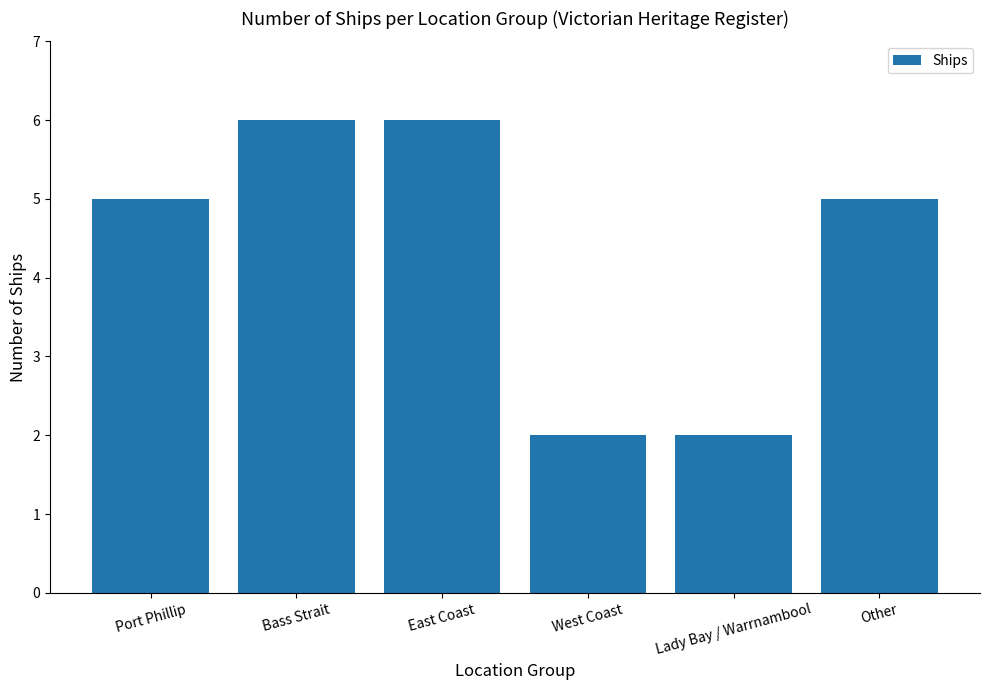

Are the bars horizontal?

No